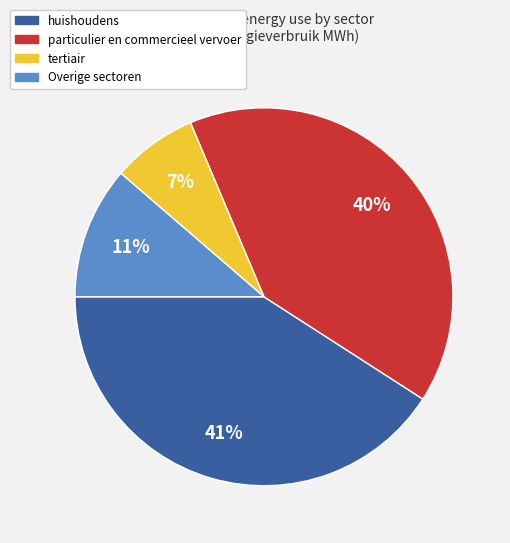

To the nearest percent, what is the average slice percentage?

25%